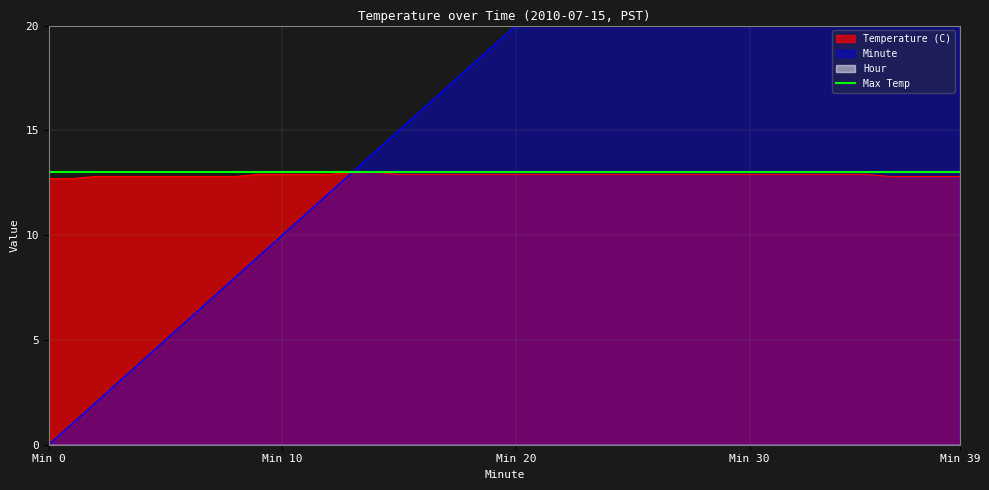

Which label corresponds to the largest value in the chart?

Min 39